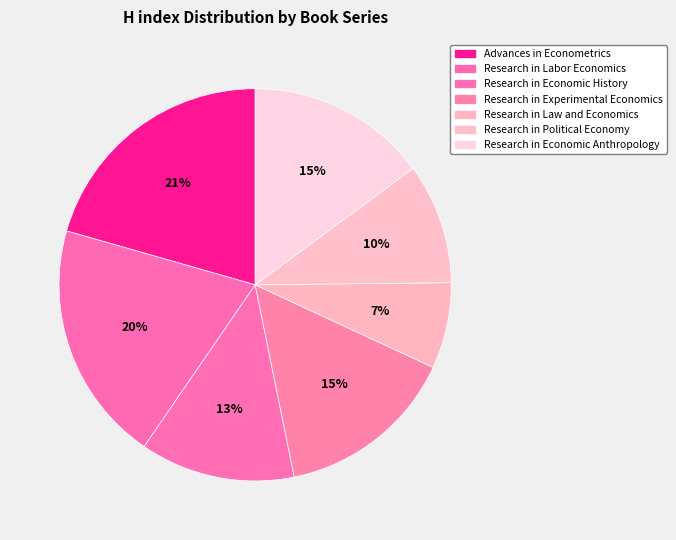

Rank the categories by value from lowest to highest.

Research in Law and Economics, Research in Political Economy, Research in Economic History, Research in Experimental Economics, Research in Economic Anthropology, Research in Labor Economics, Advances in Econometrics